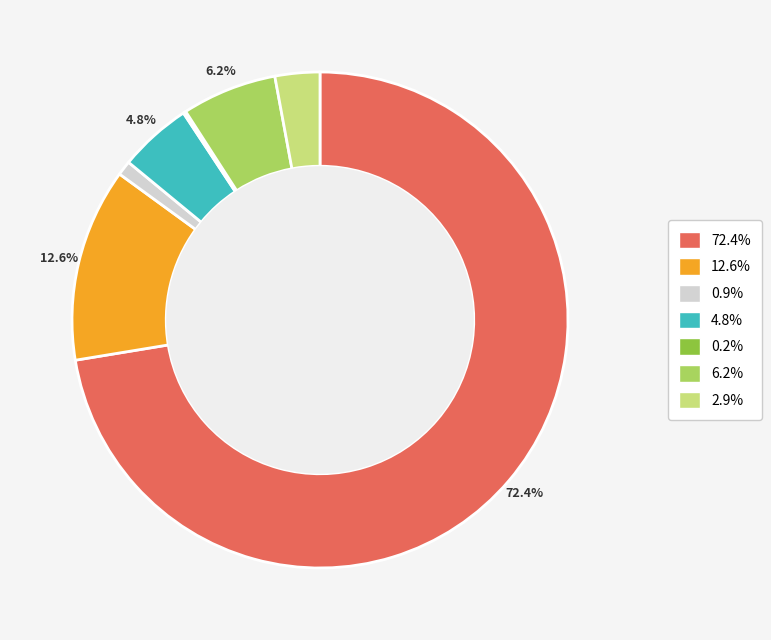

Is there any slice that represents more than half of the pie?

Yes